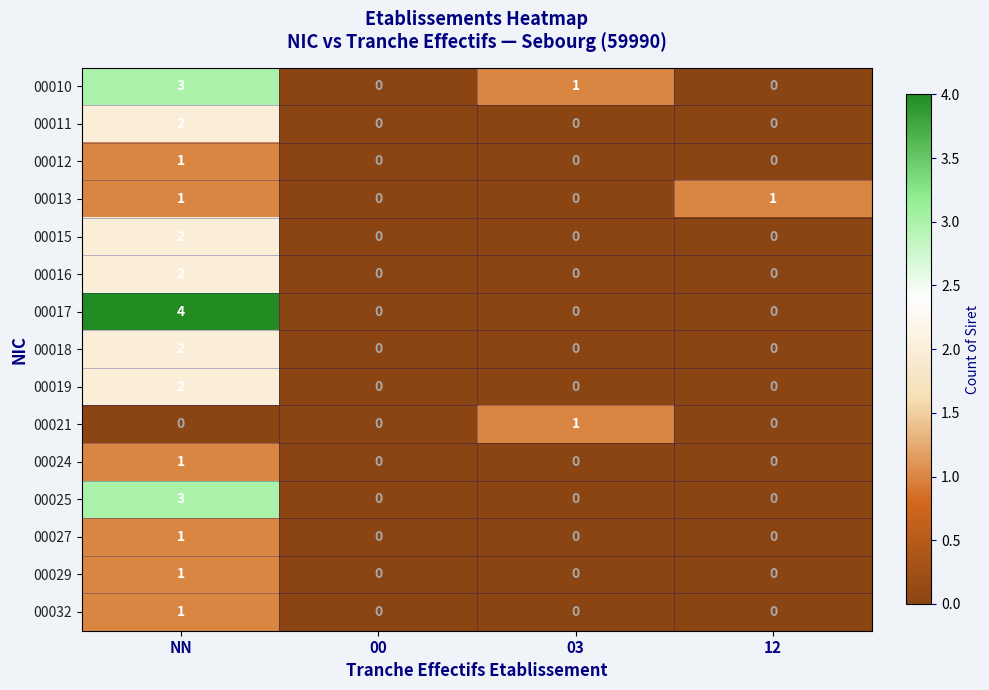

The 00027 series shows 1 at 12. True or false?

False